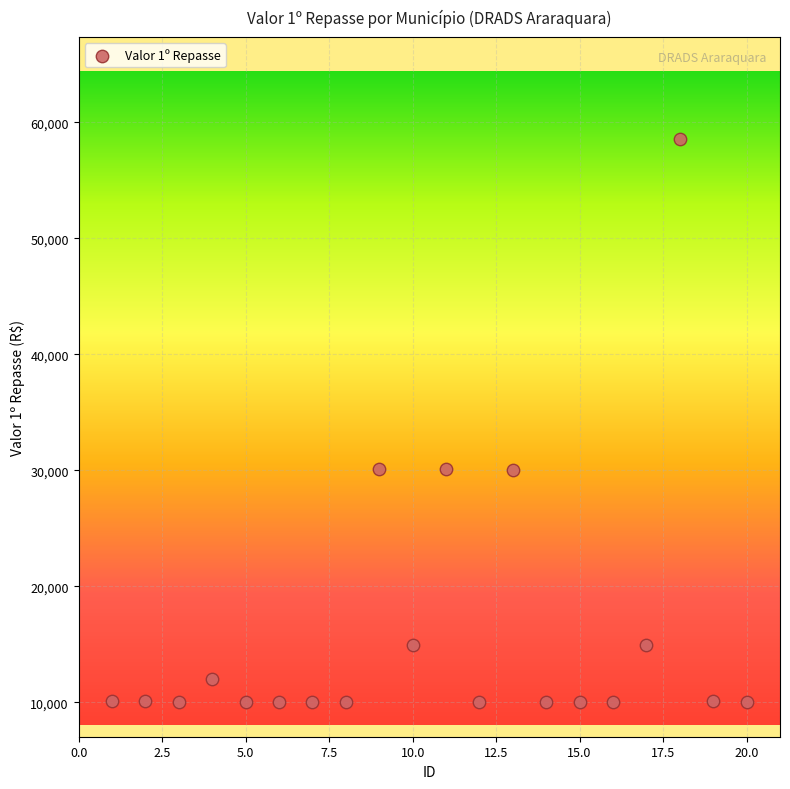

What is the range of Y values (max minus min)?

48538.8